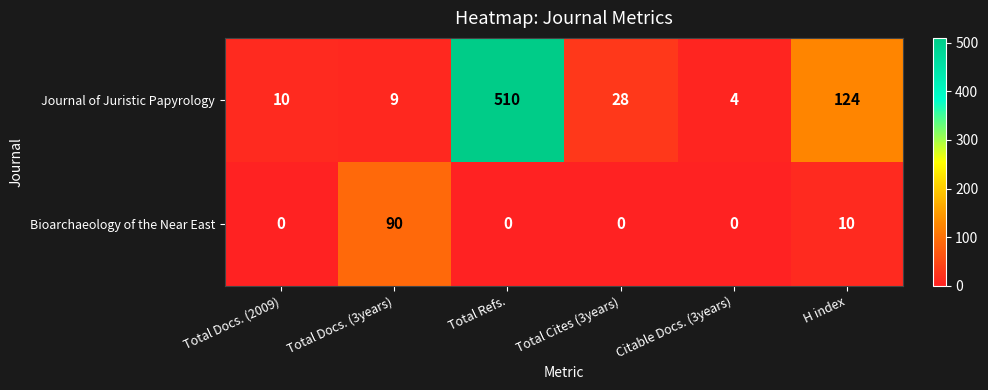

What is the spread (max minus min) of values at Citable Docs. (3years)?

4